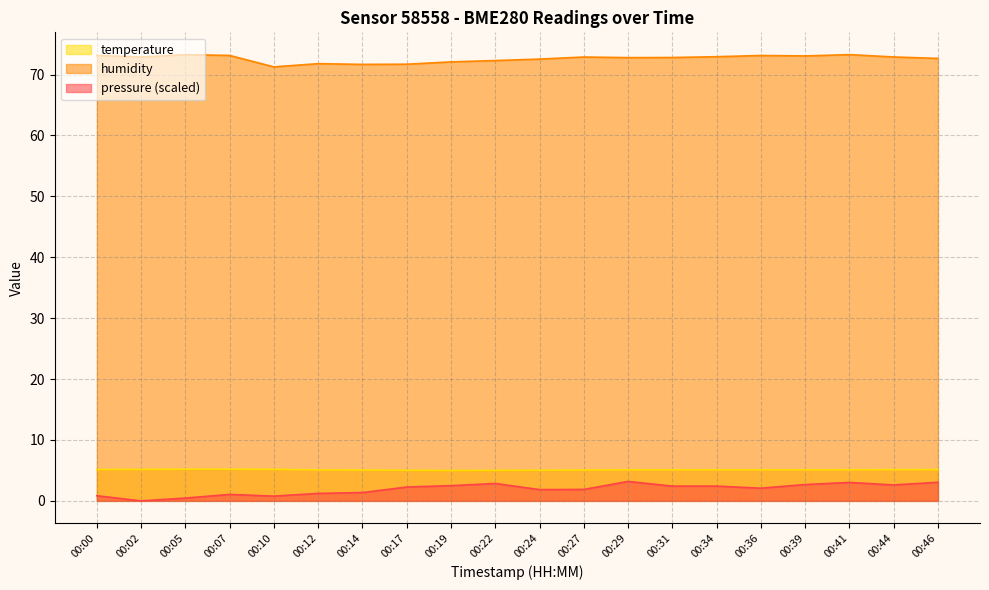

What is the sum of the humidity values at 00:29 and 00:17?

144.5